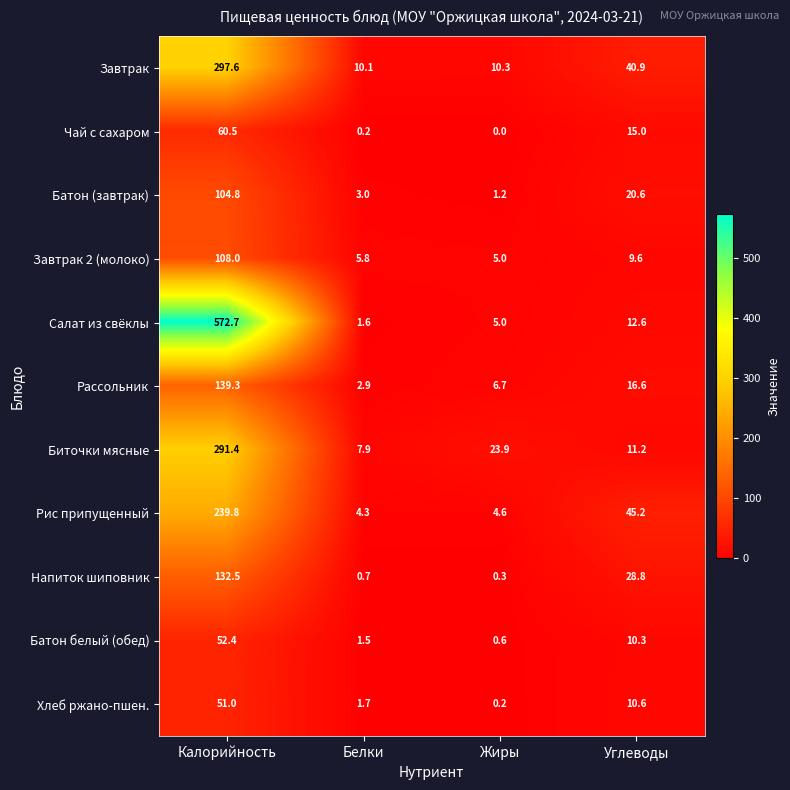

What is the difference between the maximum and minimum values in the Биточки мясные series?

283.5